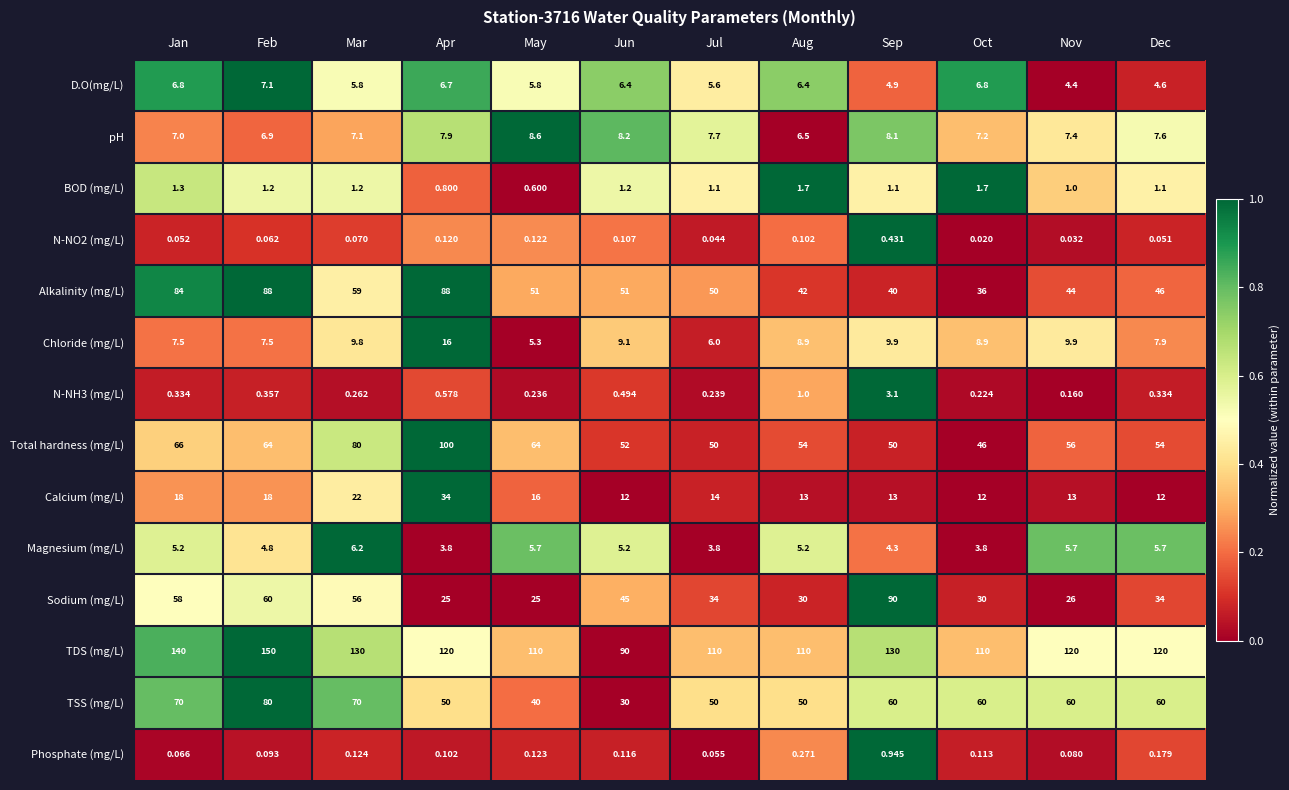

At which label does TSS (mg/L) reach its peak?

Feb